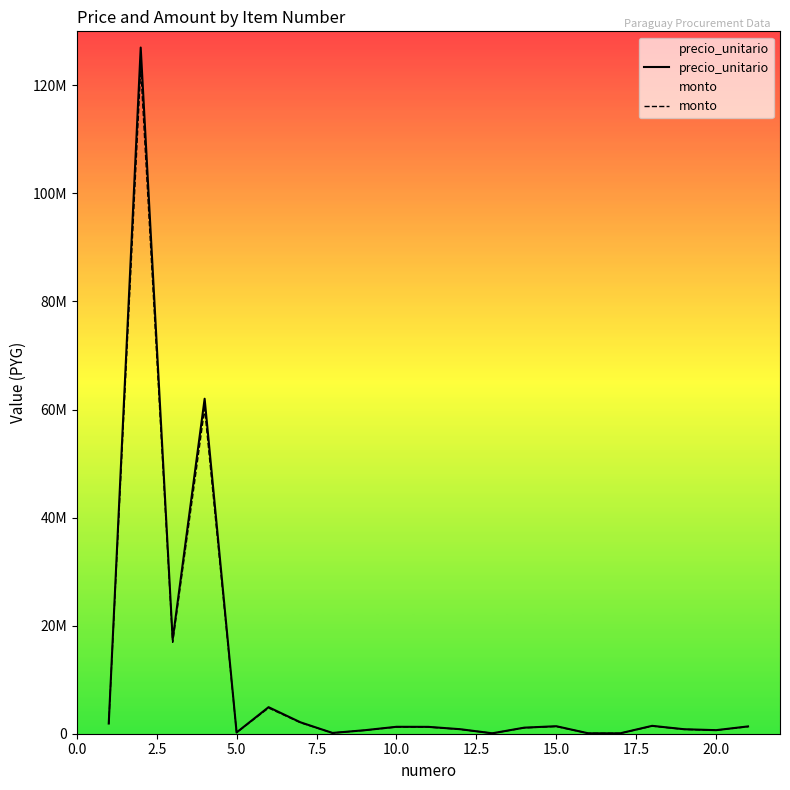

Does the chart display data point markers on the line(s)?

No